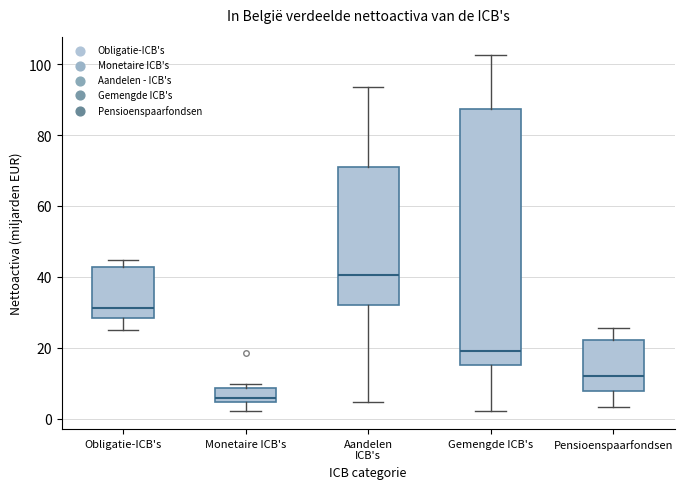

Comparing the boxes themselves (not the whiskers), which one is the tallest?

Gemengde ICB's